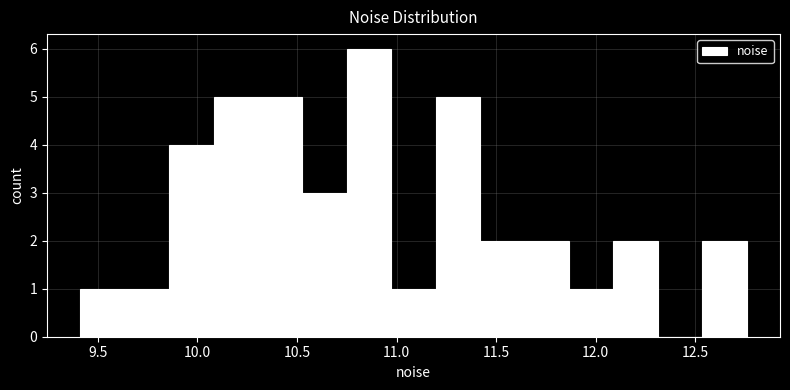

Reading left to right, transcribe this chart: for each bar, give the range it covers on the x-axis and its height. Neither the bar edges nor the heights are printed on the chart, so give them approximately, as read against the axes.

9.40 to 9.65: 1
9.65 to 9.85: 1
9.85 to 10.10: 4
10.10 to 10.30: 5
10.30 to 10.55: 5
10.55 to 10.75: 3
10.75 to 10.95: 6
10.95 to 11.20: 1
11.20 to 11.40: 5
11.40 to 11.65: 2
11.65 to 11.85: 2
11.85 to 12.10: 1
12.10 to 12.30: 2
12.30 to 12.55: 0
12.55 to 12.75: 2